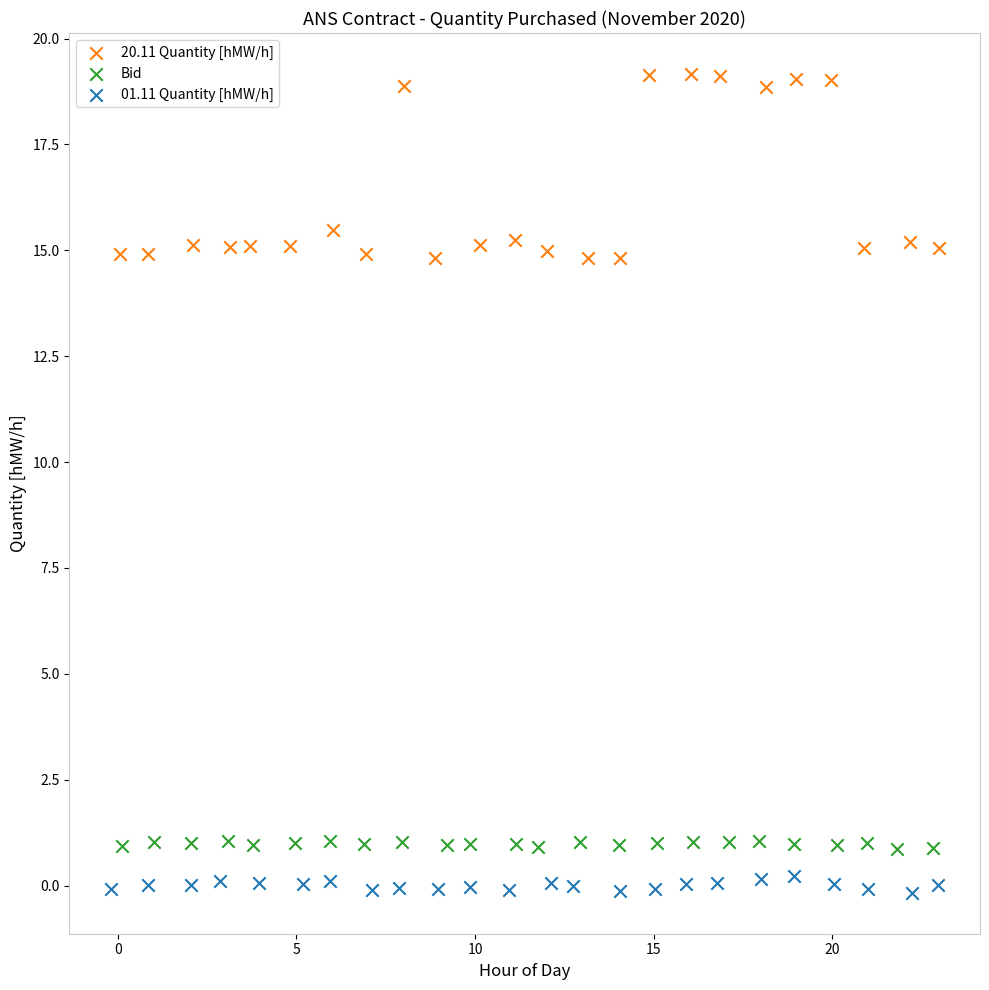

Which series contains the lowest Y value?

01.11 Quantity [hMW/h]